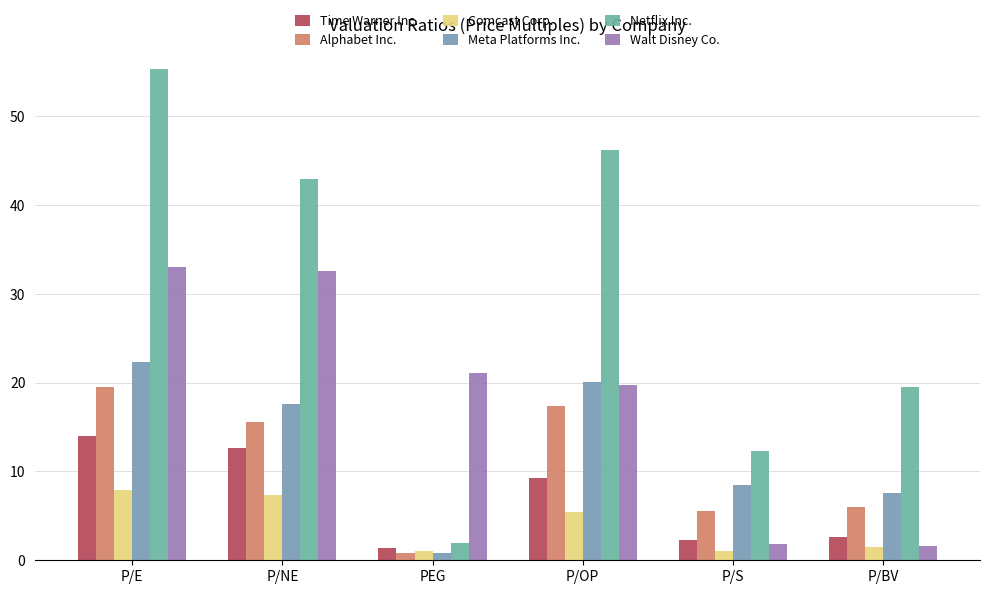

What are all the series names shown in the legend?

Time Warner Inc., Alphabet Inc., Comcast Corp., Meta Platforms Inc., Netflix Inc., Walt Disney Co.